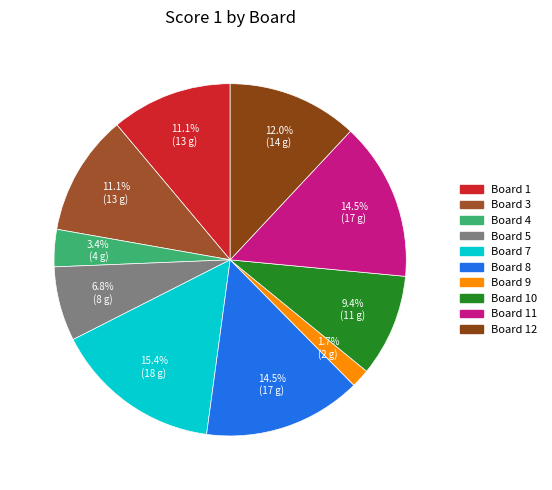

Is there any slice that represents more than half of the pie?

No